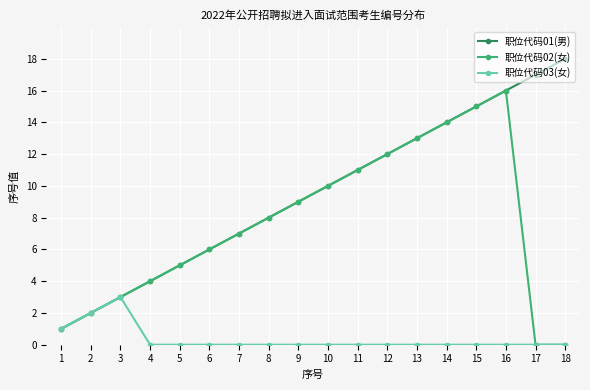

Does the chart display data point markers on the line(s)?

Yes